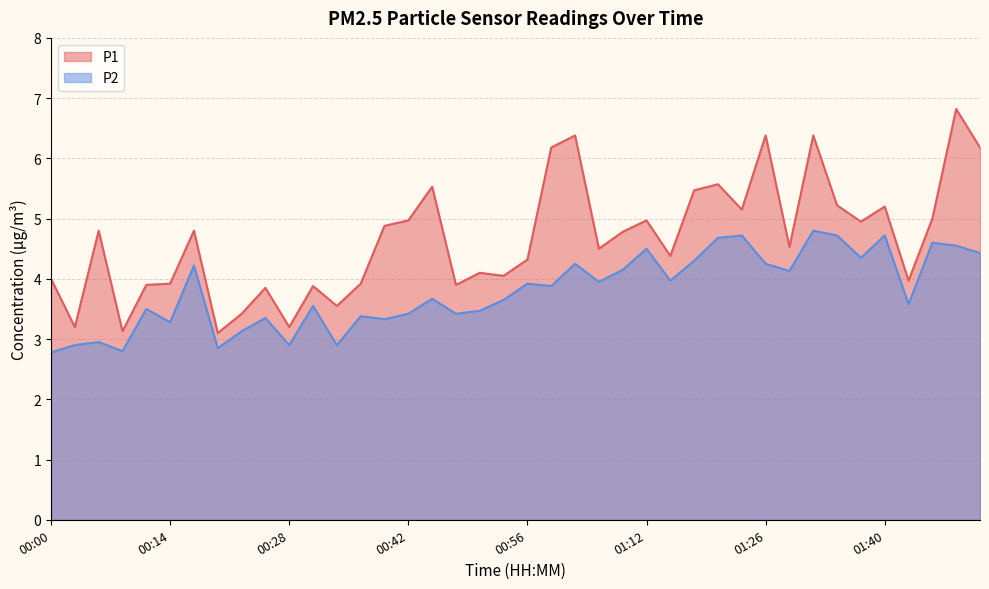

What is the value of the P2 point at the 7th from the left?

4.2